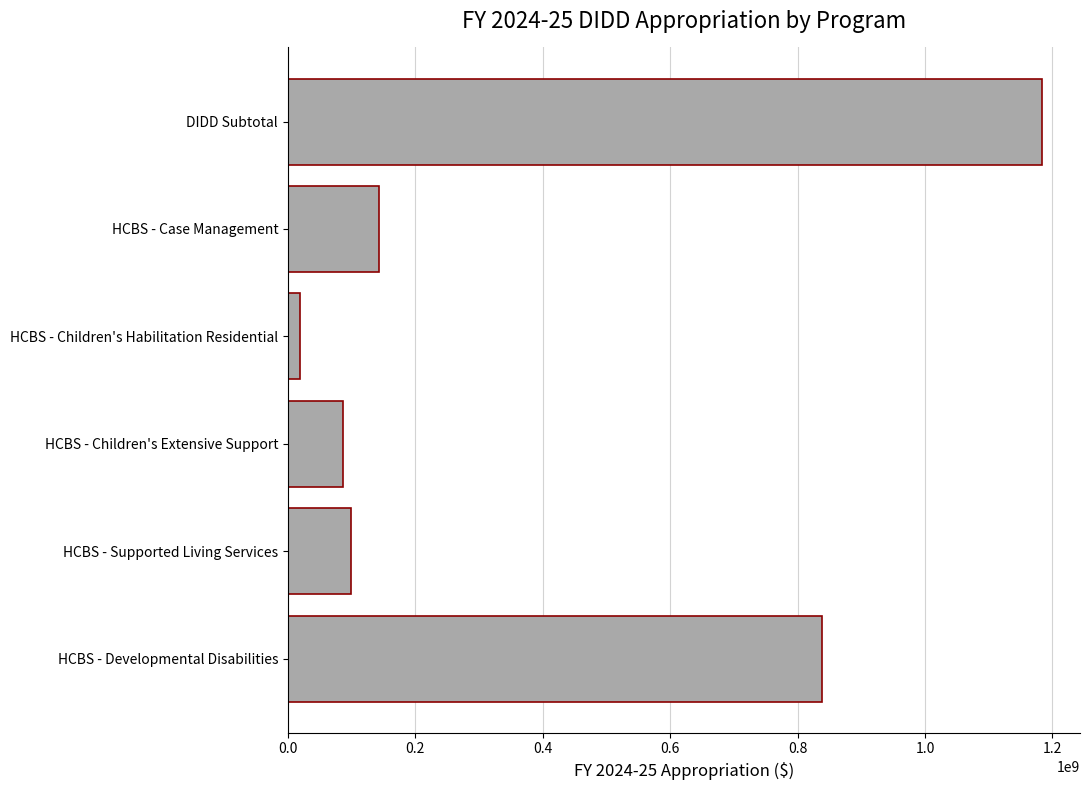

Rank the categories by value from highest to lowest.

DIDD Subtotal, HCBS - Developmental Disabilities, HCBS - Case Management, HCBS - Supported Living Services, HCBS - Children's Extensive Support, HCBS - Children's Habilitation Residential